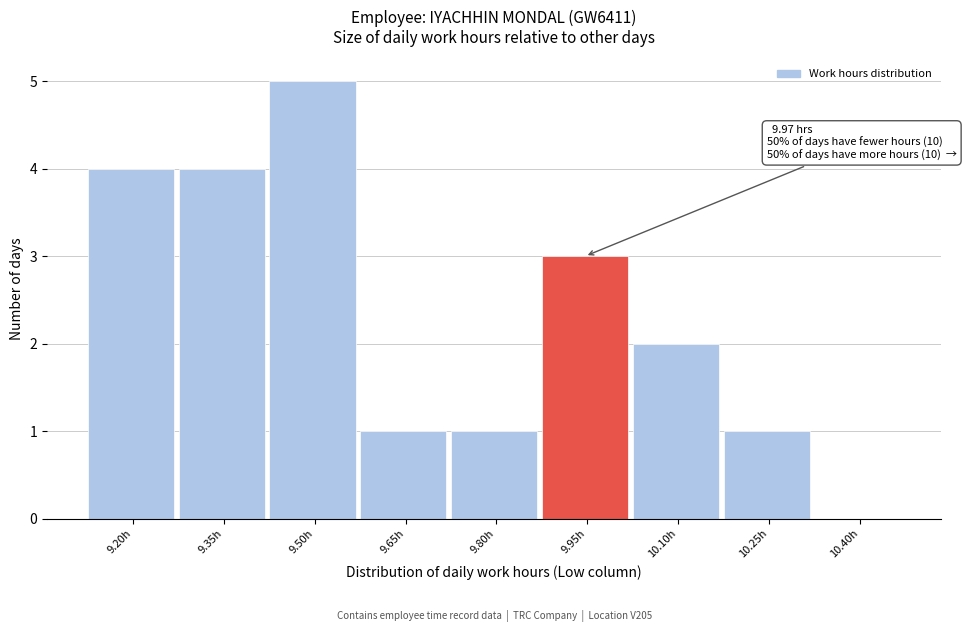

Reading left to right, transcribe all the data shown in this chart.

9.20h=4	9.35h=4	9.50h=5	9.65h=1	9.80h=1	9.95h=3	10.10h=2	10.25h=1	10.40h=0